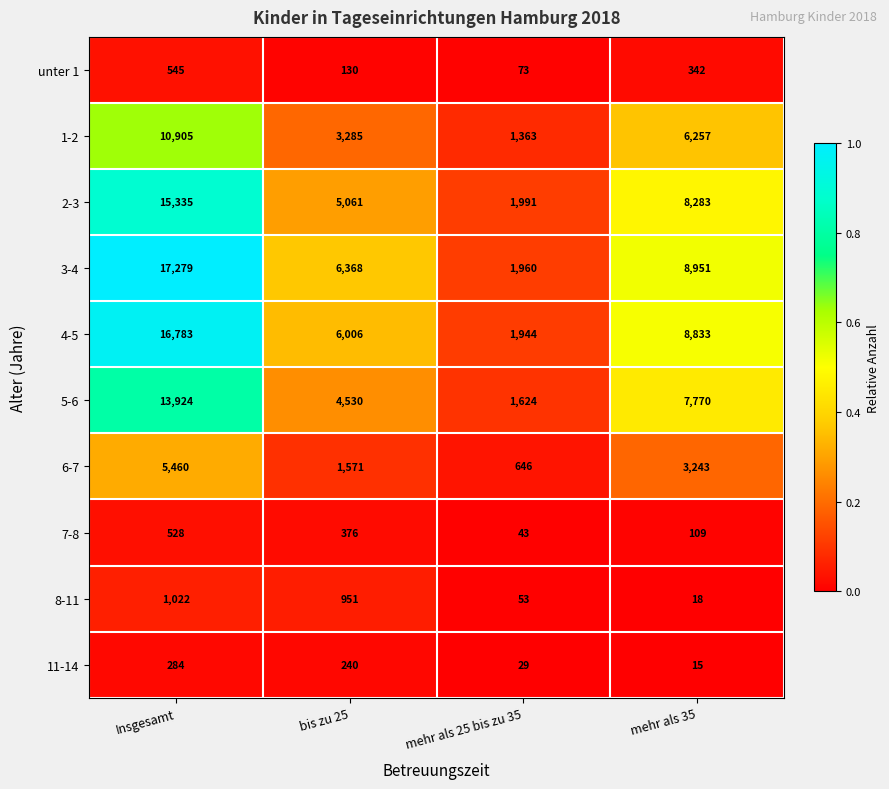

True or false: 3-4 has a value of 6368 at bis zu 25.

True